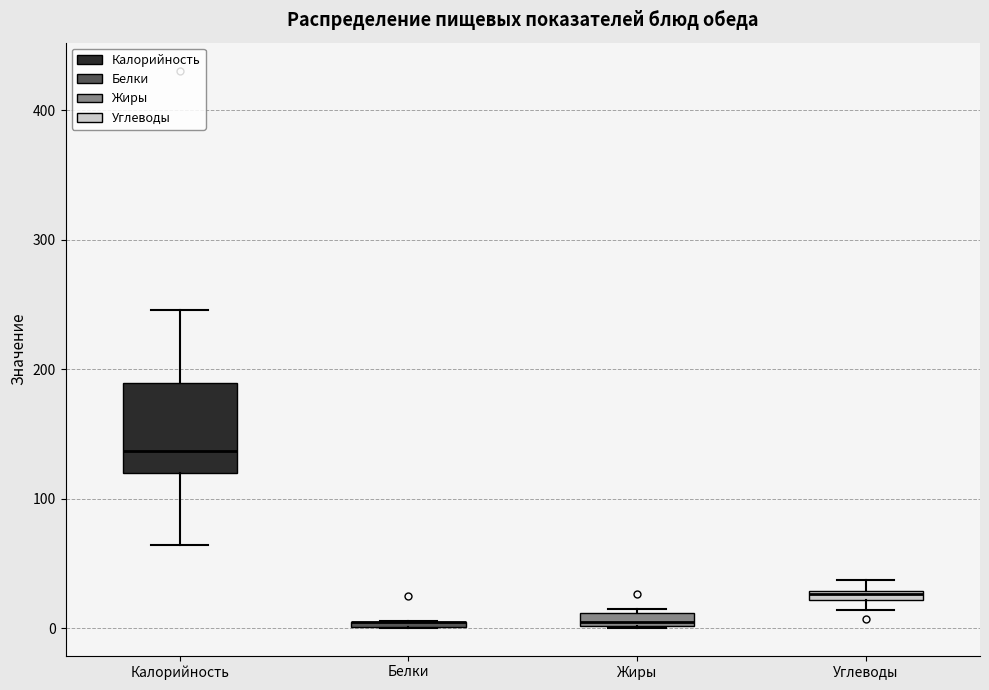

Where is the upper edge of the box for Жиры on the y-axis? The values are not printed on the chart, so give them approximately, as read against the axis.

10